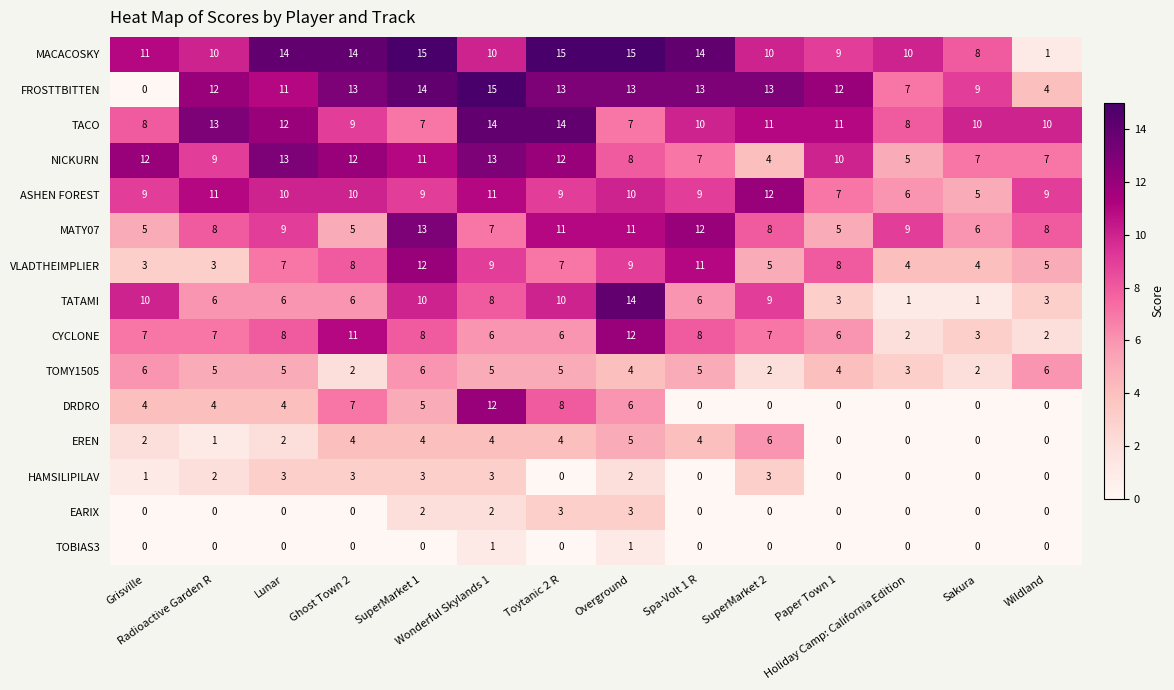

Which series has the largest total across all categories?

MACACOSKY